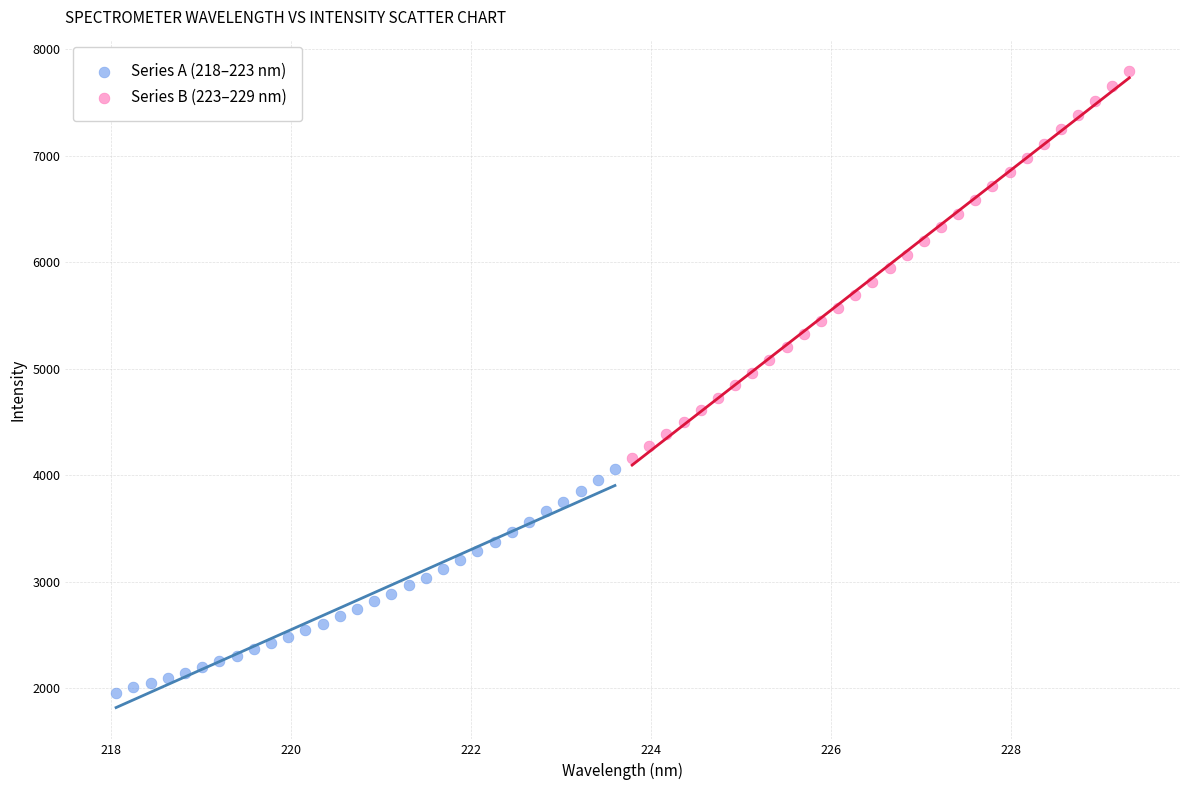

Which series has the largest Y range (max minus min)?

Series B (223–229 nm)